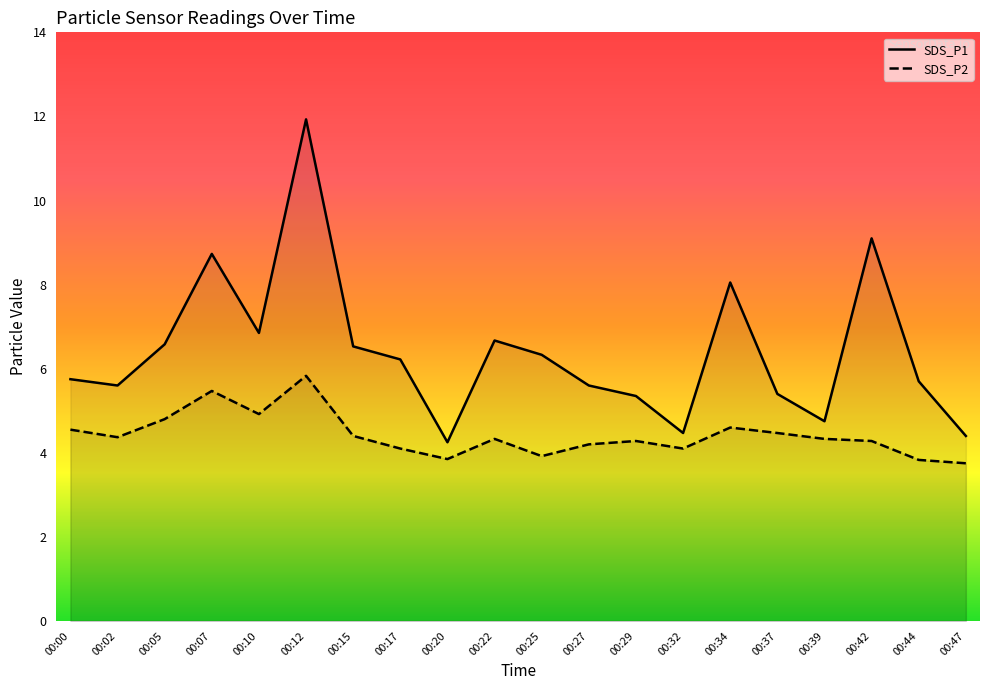

Where is the first local maximum for SDS_P1?

00:07